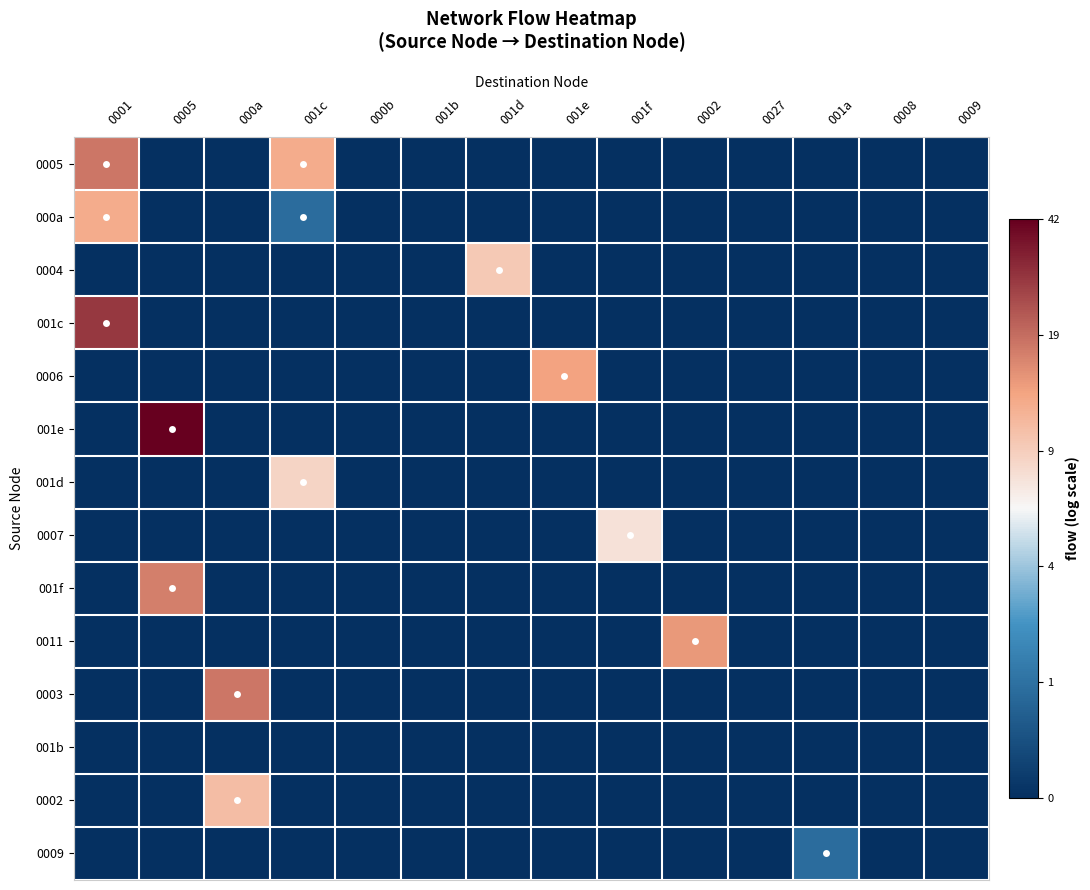

Reading right to left, extract all data points from this chart.

0005: 0009=0.0	0008=0.0	001a=0.0	0027=0.0	0002=0.0	001f=0.0	001e=0.0	001d=0.0	001b=0.0	000b=0.0	001c=2.6	000a=0.0	0005=0.0	0001=2.9
000a: 0009=0.0	0008=0.0	001a=0.0	0027=0.0	0002=0.0	001f=0.0	001e=0.0	001d=0.0	001b=0.0	000b=0.0	001c=0.7	000a=0.0	0005=0.0	0001=2.6
0004: 0009=0.0	0008=0.0	001a=0.0	0027=0.0	0002=0.0	001f=0.0	001e=0.0	001d=2.3	001b=0.0	000b=0.0	001c=0.0	000a=0.0	0005=0.0	0001=0.0
001c: 0009=0.0	0008=0.0	001a=0.0	0027=0.0	0002=0.0	001f=0.0	001e=0.0	001d=0.0	001b=0.0	000b=0.0	001c=0.0	000a=0.0	0005=0.0	0001=3.4
0006: 0009=0.0	0008=0.0	001a=0.0	0027=0.0	0002=0.0	001f=0.0	001e=2.6	001d=0.0	001b=0.0	000b=0.0	001c=0.0	000a=0.0	0005=0.0	0001=0.0
001e: 0009=0.0	0008=0.0	001a=0.0	0027=0.0	0002=0.0	001f=0.0	001e=0.0	001d=0.0	001b=0.0	000b=0.0	001c=0.0	000a=0.0	0005=3.8	0001=0.0
001d: 0009=0.0	0008=0.0	001a=0.0	0027=0.0	0002=0.0	001f=0.0	001e=0.0	001d=0.0	001b=0.0	000b=0.0	001c=2.2	000a=0.0	0005=0.0	0001=0.0
0007: 0009=0.0	0008=0.0	001a=0.0	0027=0.0	0002=0.0	001f=2.1	001e=0.0	001d=0.0	001b=0.0	000b=0.0	001c=0.0	000a=0.0	0005=0.0	0001=0.0
001f: 0009=0.0	0008=0.0	001a=0.0	0027=0.0	0002=0.0	001f=0.0	001e=0.0	001d=0.0	001b=0.0	000b=0.0	001c=0.0	000a=0.0	0005=2.9	0001=0.0
0011: 0009=0.0	0008=0.0	001a=0.0	0027=0.0	0002=2.7	001f=0.0	001e=0.0	001d=0.0	001b=0.0	000b=0.0	001c=0.0	000a=0.0	0005=0.0	0001=0.0
0003: 0009=0.0	0008=0.0	001a=0.0	0027=0.0	0002=0.0	001f=0.0	001e=0.0	001d=0.0	001b=0.0	000b=0.0	001c=0.0	000a=2.9	0005=0.0	0001=0.0
001b: 0009=0.0	0008=0.0	001a=0.0	0027=0.0	0002=0.0	001f=0.0	001e=0.0	001d=0.0	001b=0.0	000b=0.0	001c=0.0	000a=0.0	0005=0.0	0001=0.0
0002: 0009=0.0	0008=0.0	001a=0.0	0027=0.0	0002=0.0	001f=0.0	001e=0.0	001d=0.0	001b=0.0	000b=0.0	001c=0.0	000a=2.4	0005=0.0	0001=0.0
0009: 0009=0.0	0008=0.0	001a=0.7	0027=0.0	0002=0.0	001f=0.0	001e=0.0	001d=0.0	001b=0.0	000b=0.0	001c=0.0	000a=0.0	0005=0.0	0001=0.0